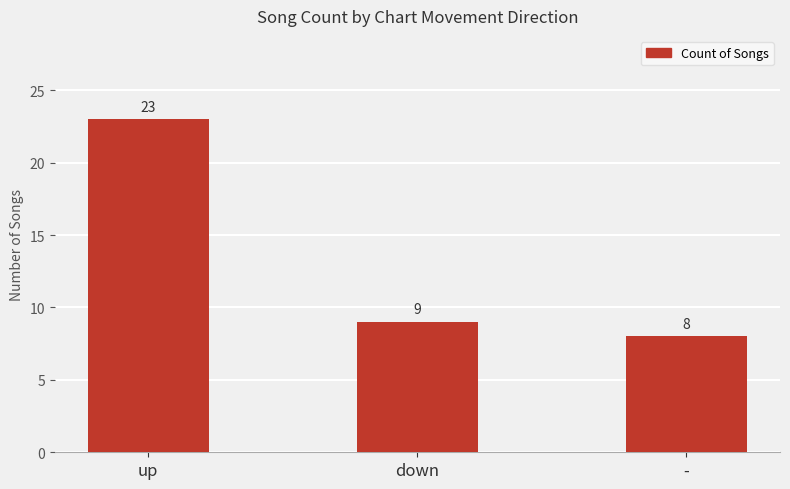

Approximately how many times larger is the value at - compared to down?

0.9